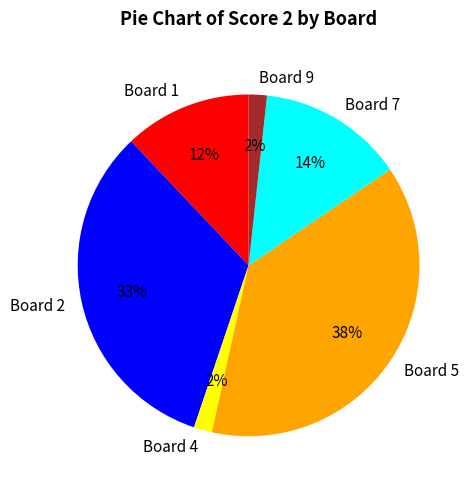

To the nearest percent, what is the combined percentage of Board 1 and Board 9?

14%